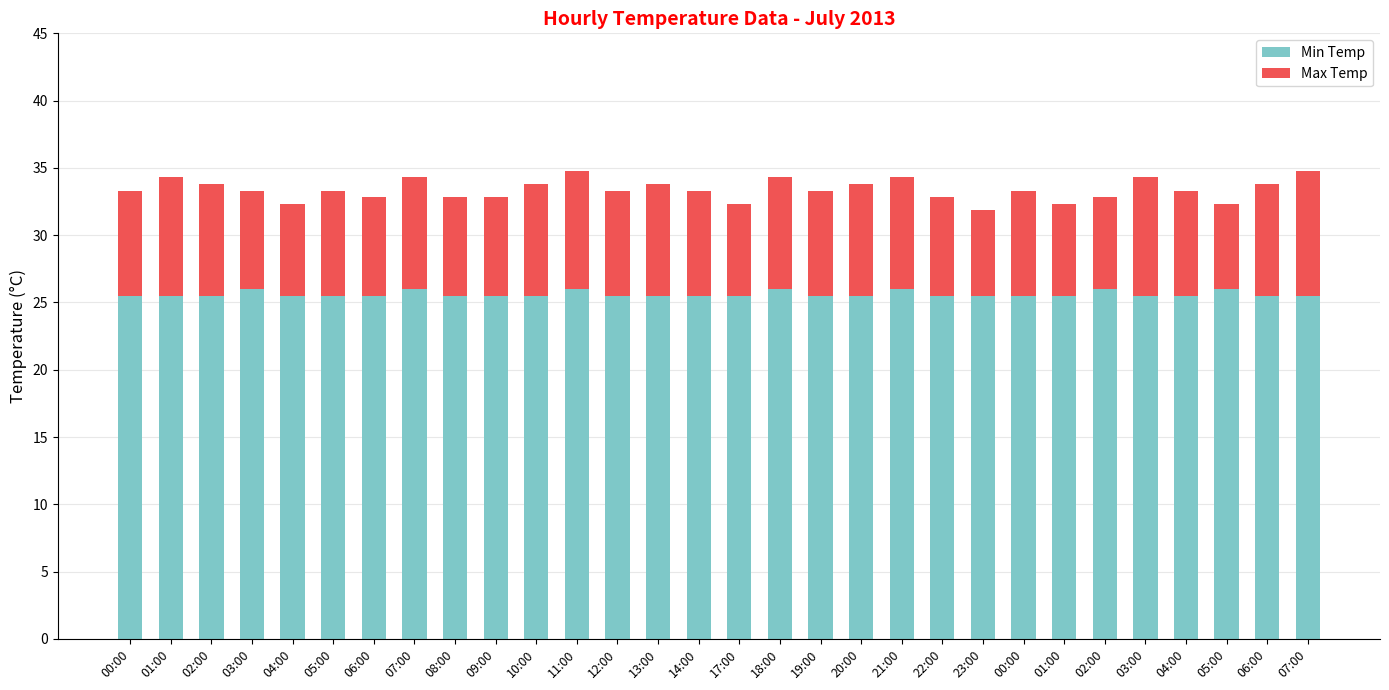

How many data points does each series have?

30